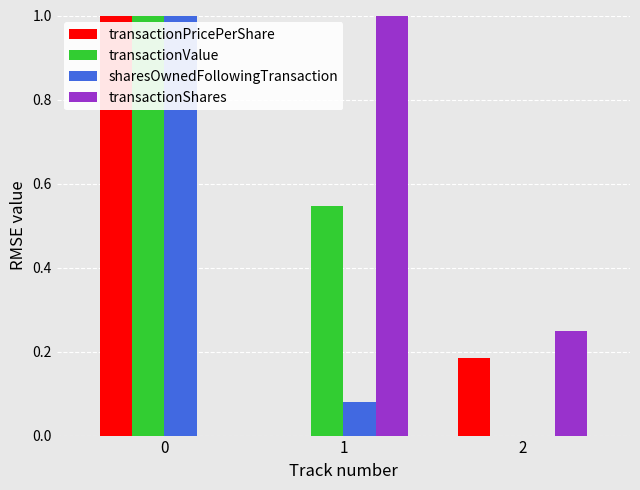

What are all the series names shown in the legend?

transactionPricePerShare, transactionValue, sharesOwnedFollowingTransaction, transactionShares